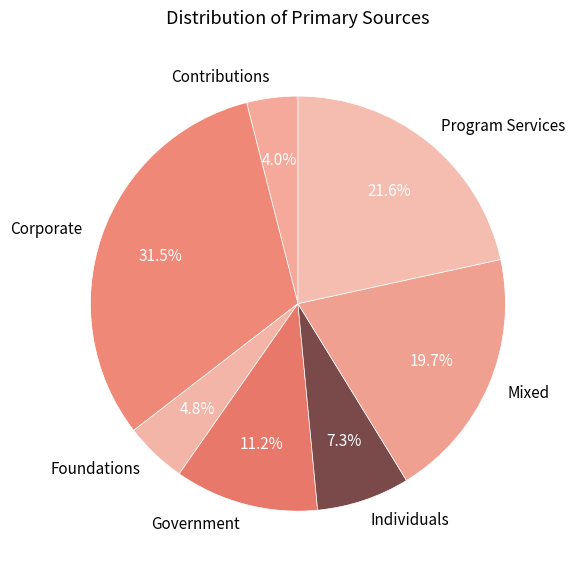

What percentage is the Program Services slice, to the nearest percent?

22%